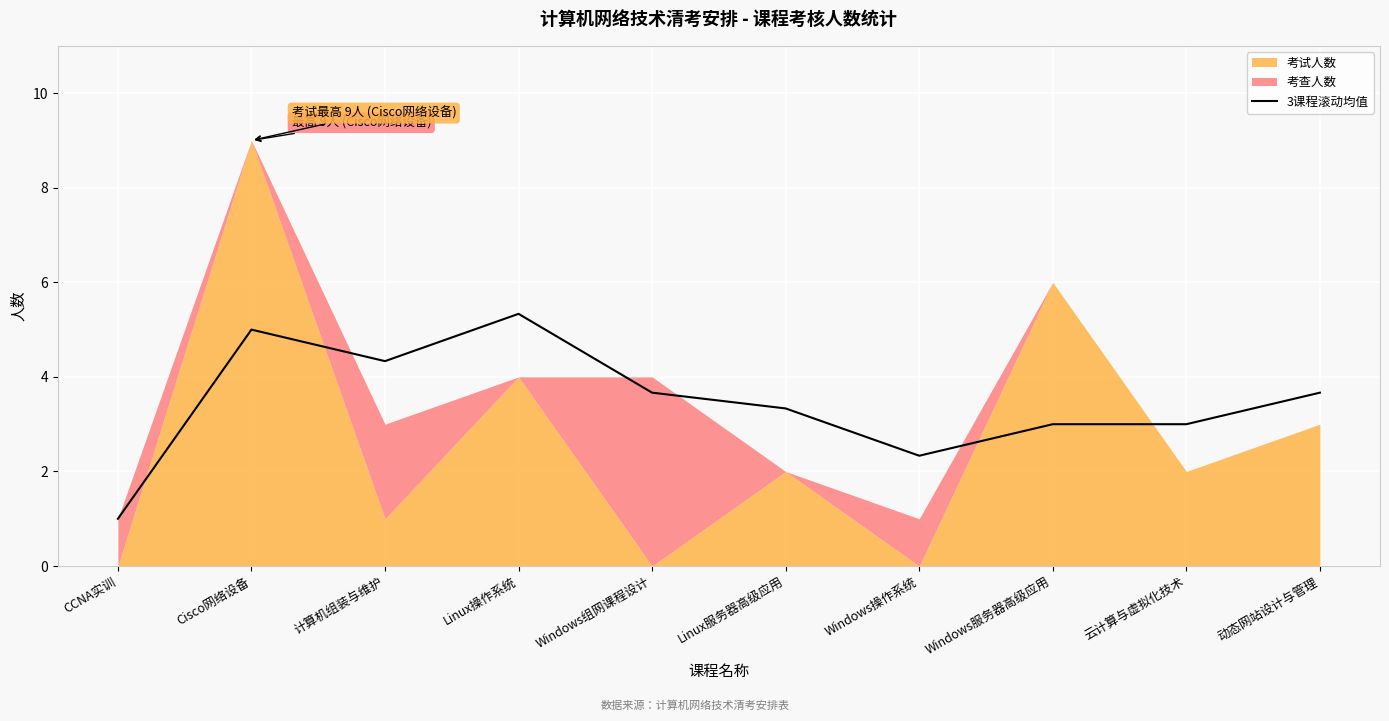

What is the minimum value for 3课程滚动均值?

1.0